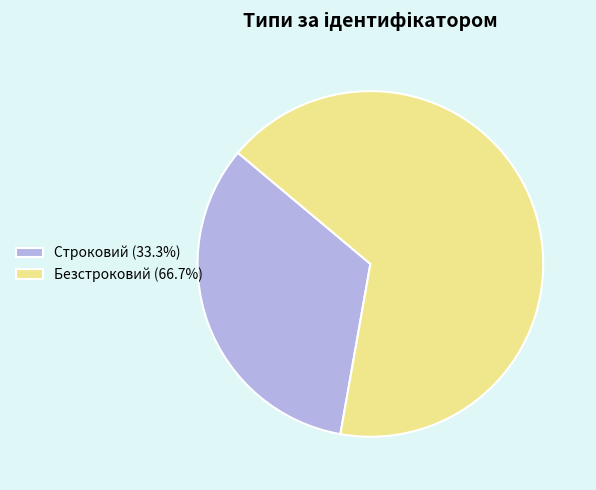

Rank the categories by value from lowest to highest.

Строковий, Безстроковий